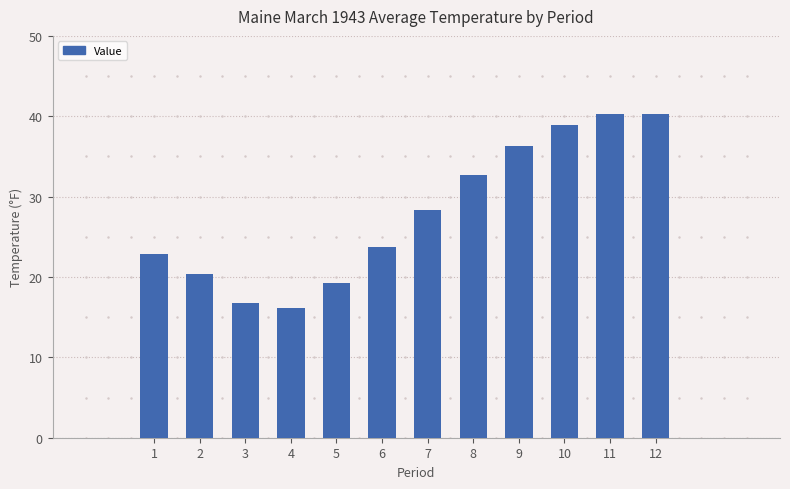

What is the value of the 1st bar from the left?

22.9